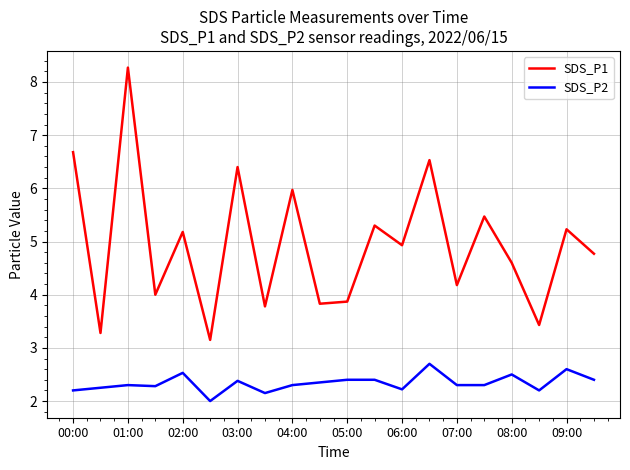

True or false: SDS_P1 and SDS_P2 intersect in this chart.

False